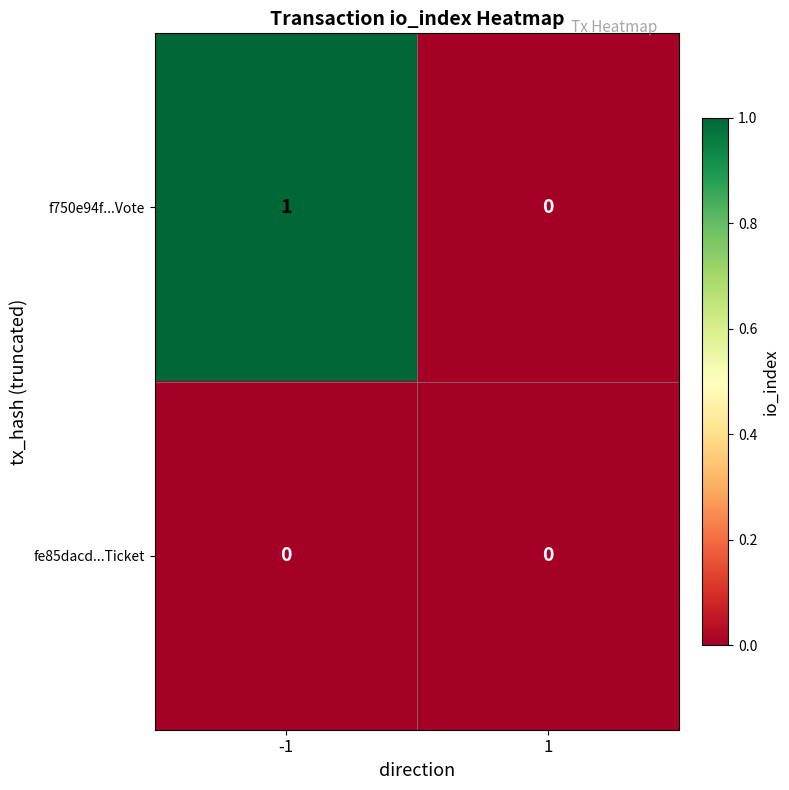

At which category is the sum across all series the highest?

-1